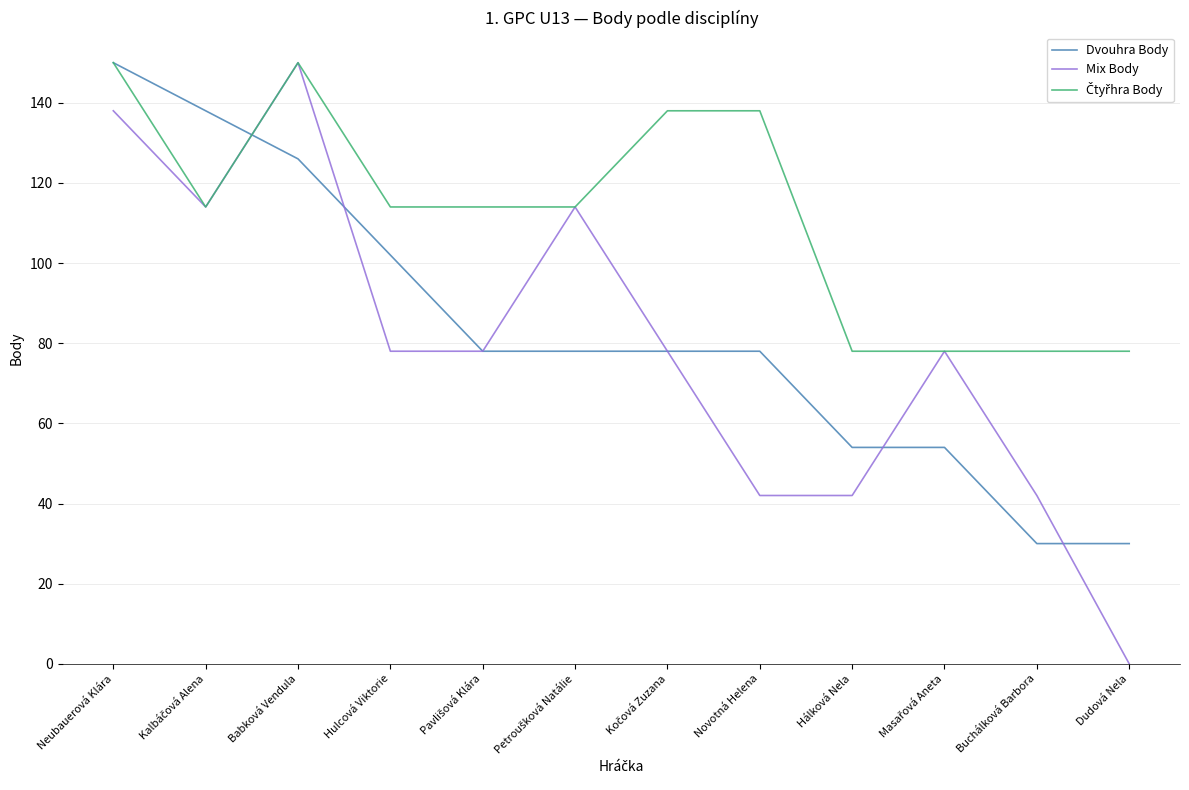

Is it true that Mix Body equals 0 at Dudová Nela?

True